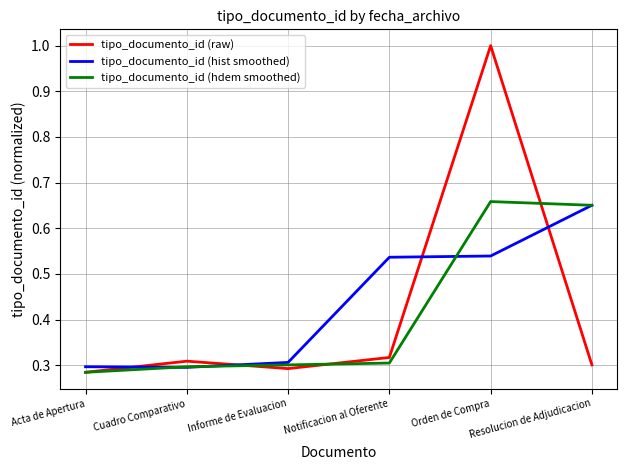

Which category has the highest value across all series?

Orden de Compra